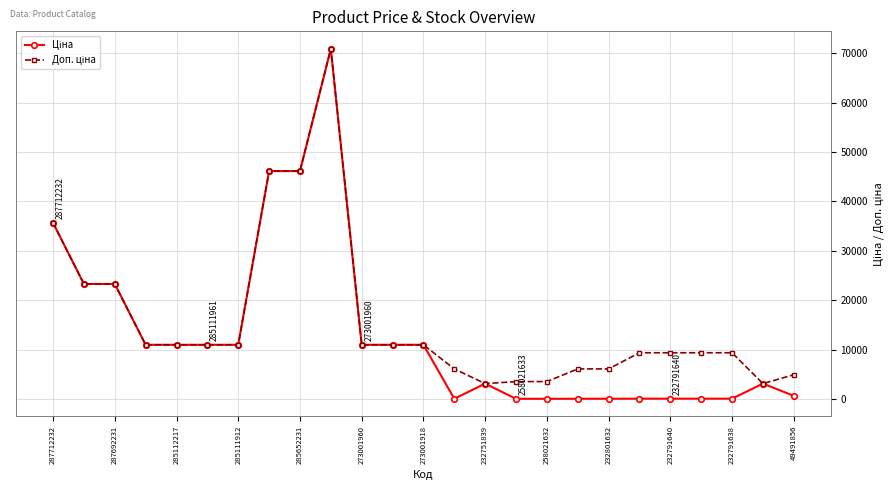

In Ціна, how many points are higher than both neighbors (excluding endpoints)?

3